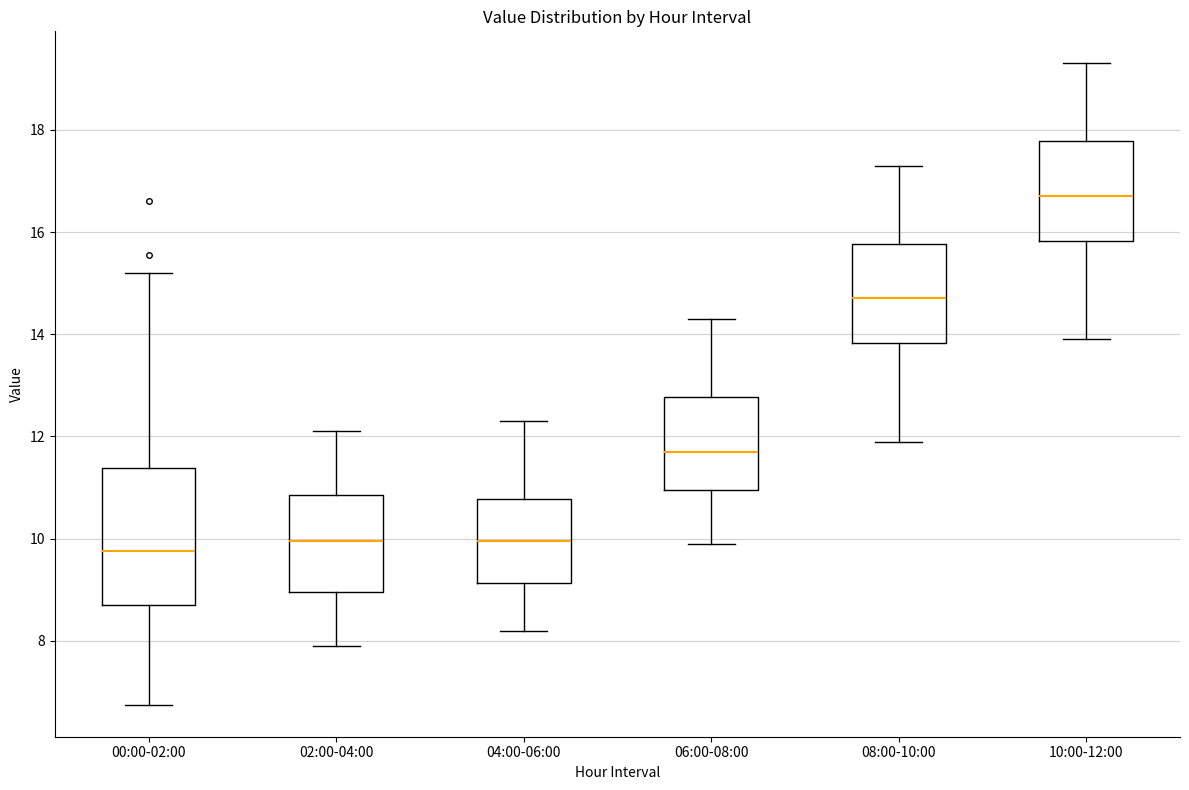

Where is the lower edge of the box for 06:00-08:00 on the y-axis? The values are not printed on the chart, so give them approximately, as read against the axis.

11.0